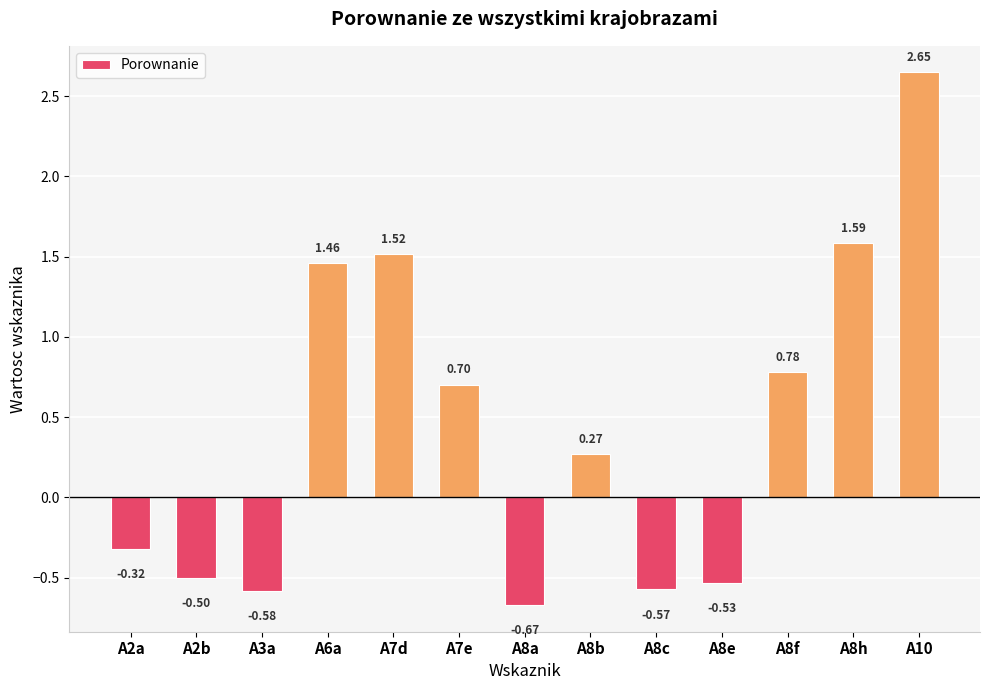

How many data points are less than 0?

6